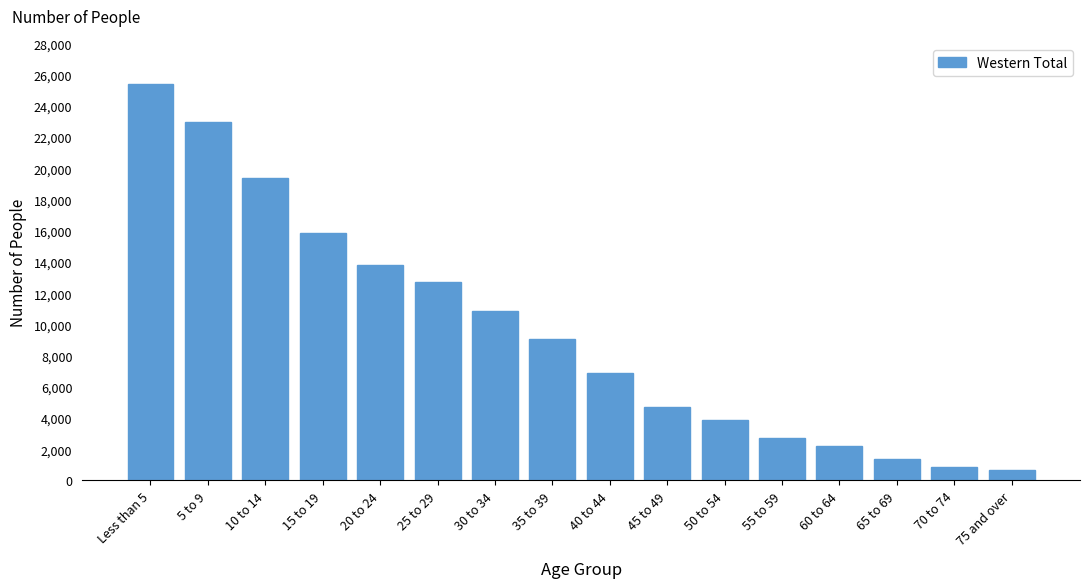

Reading left to right, list all the values displayed in this chart.

25397	22963	19406	15874	13782	12688	10888	9033	6858	4709	3859	2738	2240	1352	831	686